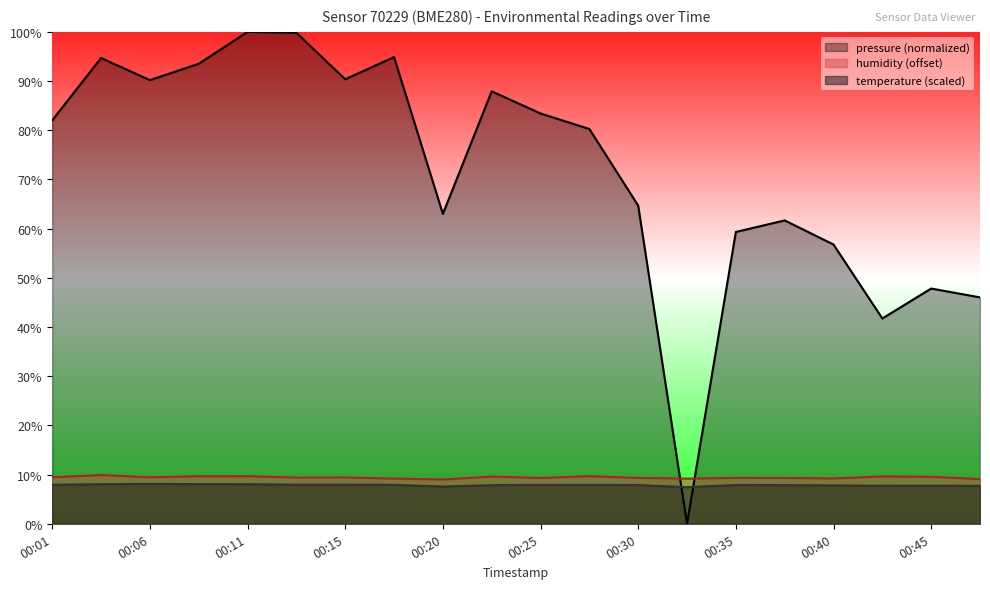

What is the value of the temperature point at the 17th from the left?

7.8